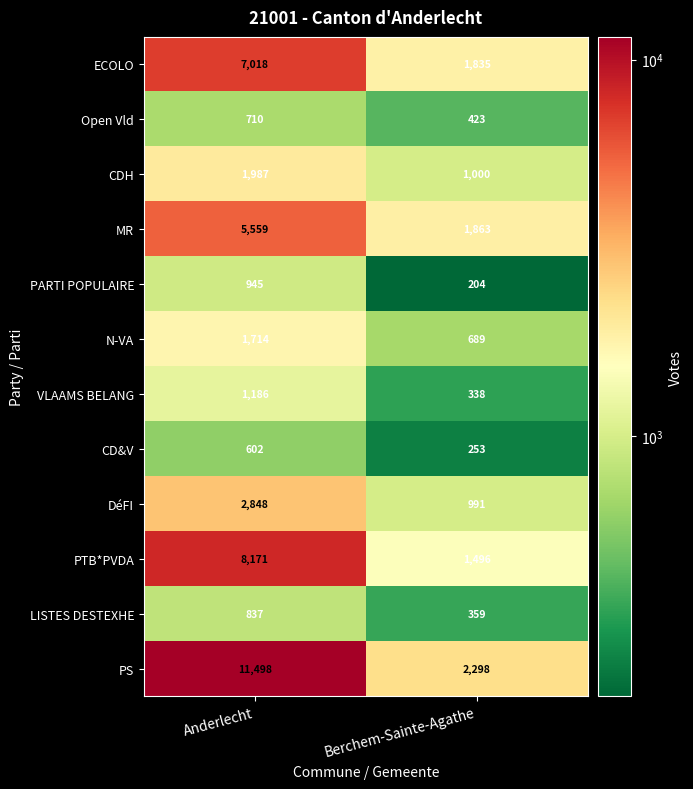

Which series has the largest total across all categories?

PS